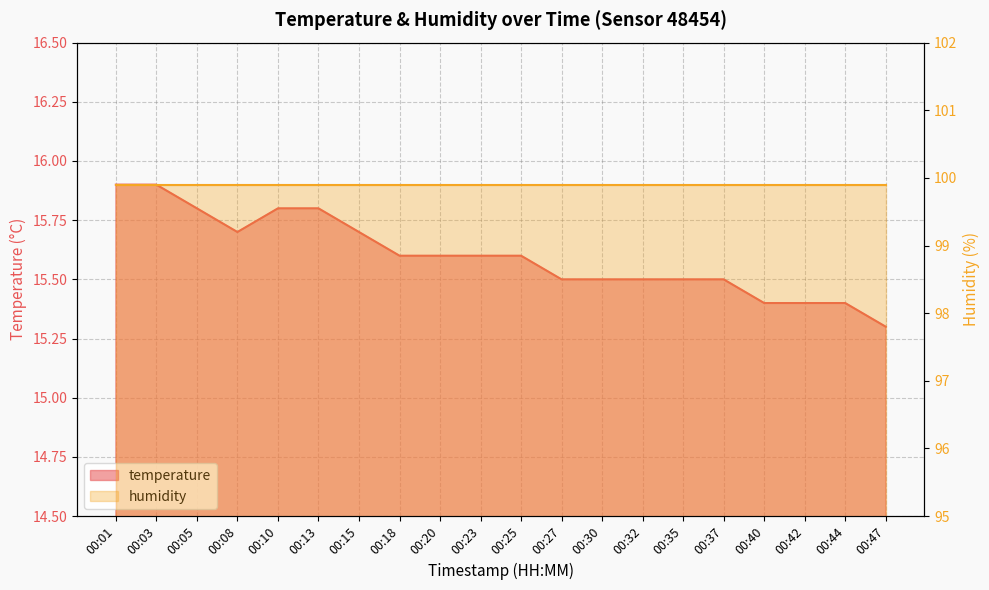

True or false: there are more than 1 points higher than both neighbors.

False